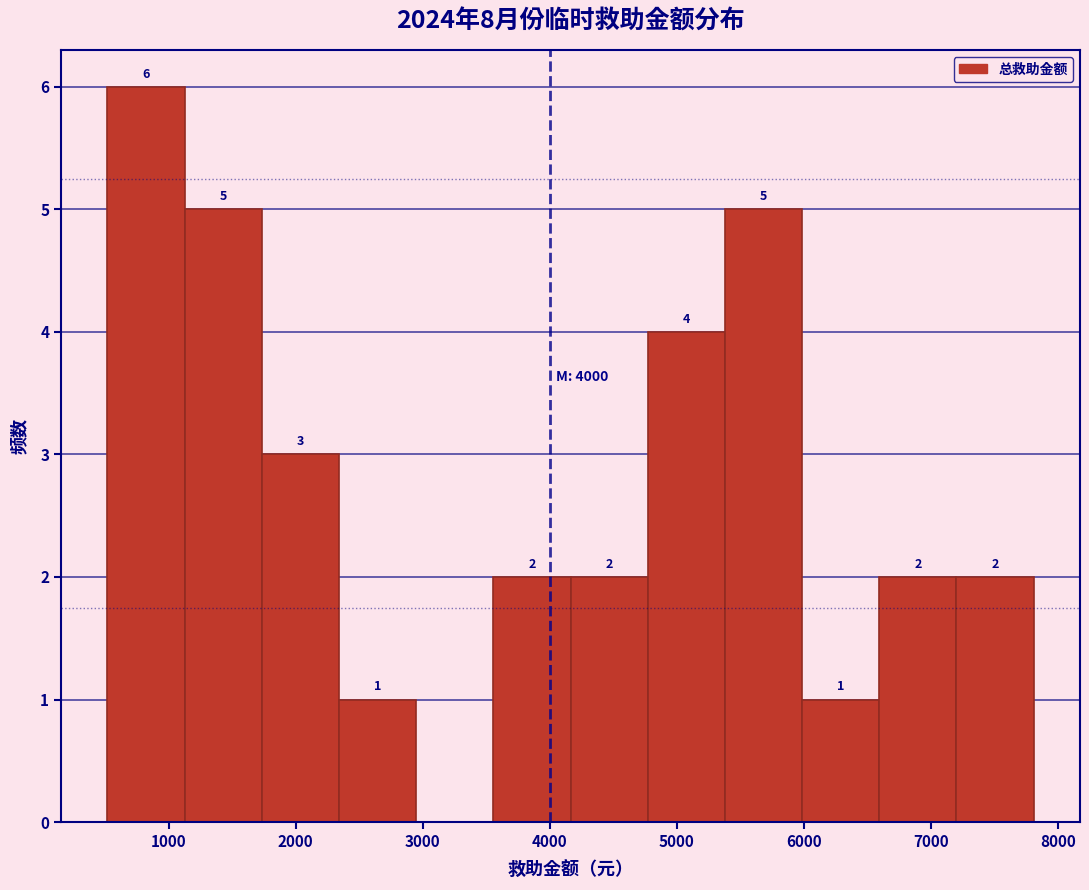

Over which range of the x-axis is the bar tallest?

500 to 1100